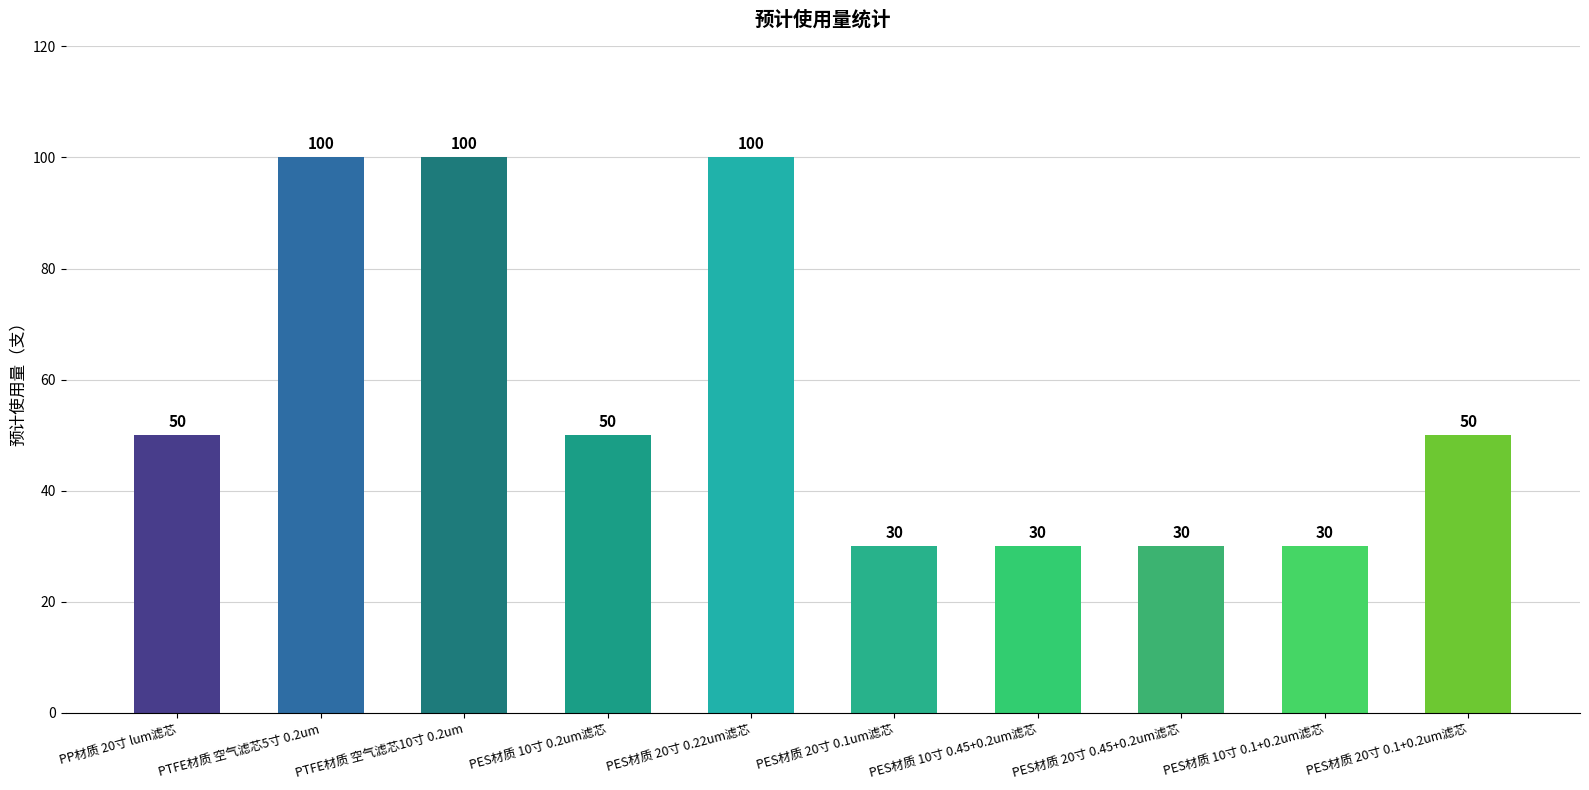

Reading left to right, transcribe all the data shown in this chart.

PP材质 20寸 lum滤芯=50	PTFE材质 空气滤芯5寸 0.2um=100	PTFE材质 空气滤芯10寸 0.2um=100	PES材质 10寸 0.2um滤芯=50	PES材质 20寸 0.22um滤芯=100	PES材质 20寸 0.1um滤芯=30	PES材质 10寸 0.45+0.2um滤芯=30	PES材质 20寸 0.45+0.2um滤芯=30	PES材质 10寸 0.1+0.2um滤芯=30	PES材质 20寸 0.1+0.2um滤芯=50